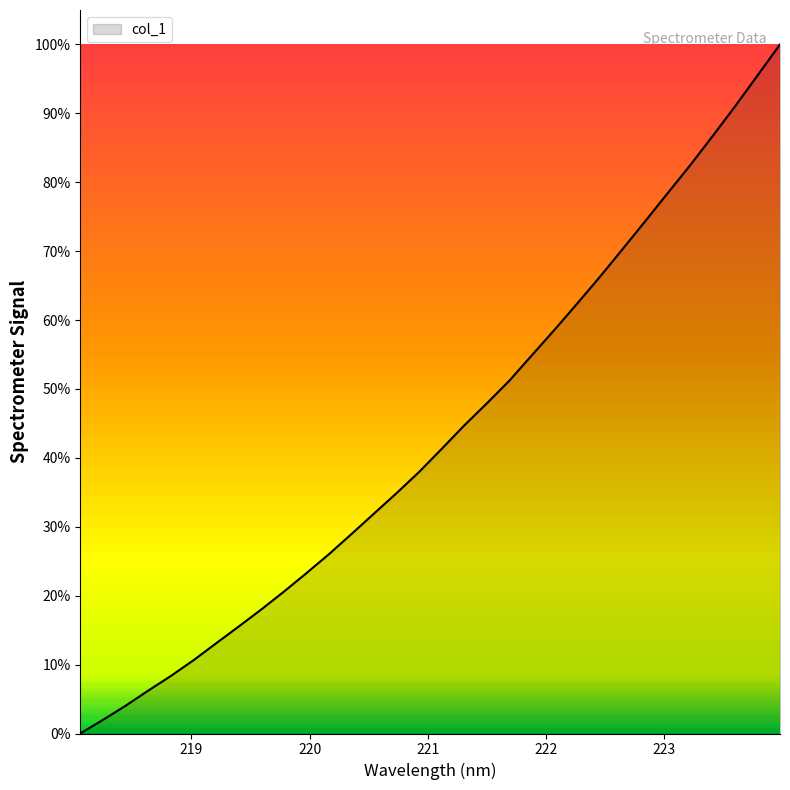

What is the maximum value shown in the chart?

100.0